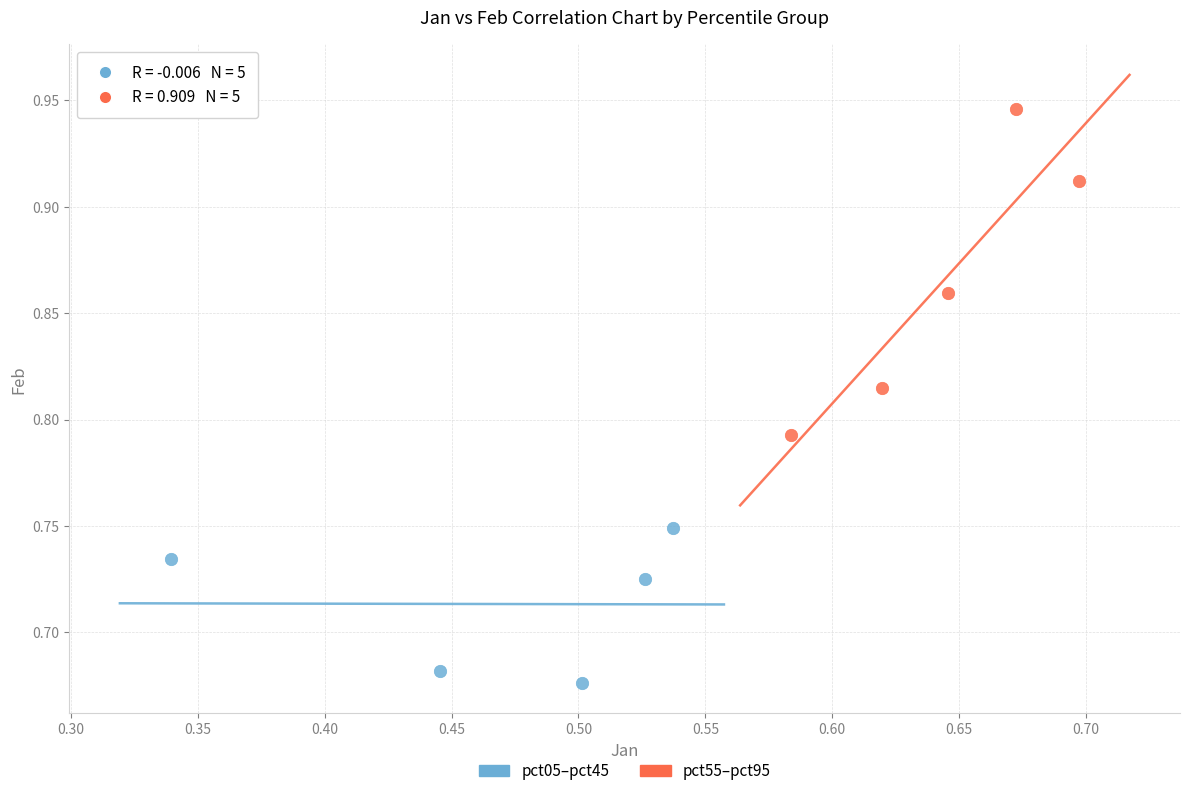

Which series contains the lowest Y value?

pct05–pct45